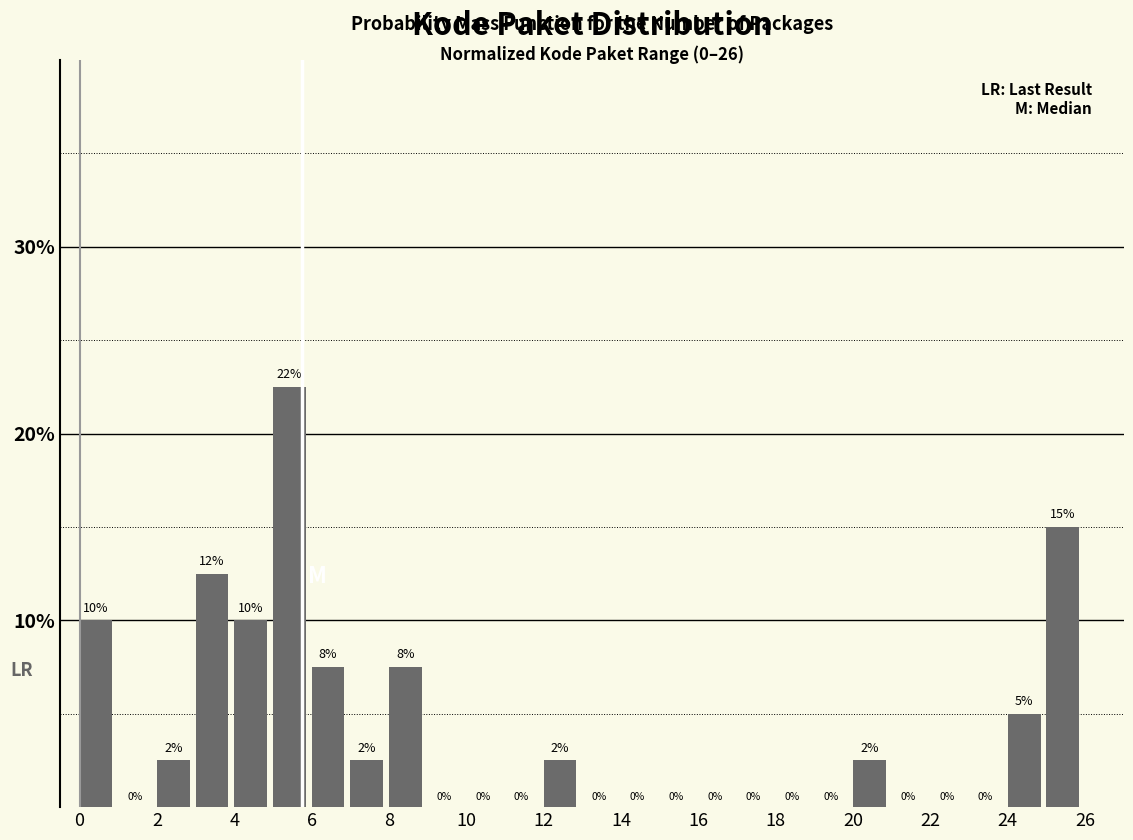

Over which range of the x-axis is the bar tallest?

5 to 6